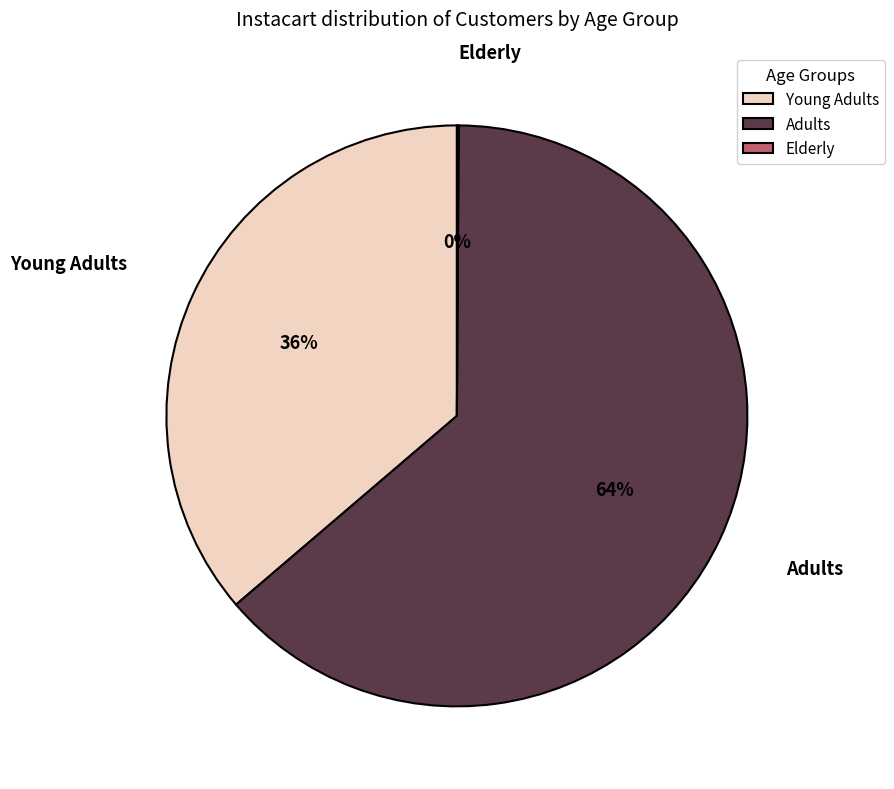

To the nearest percent, what is the average slice percentage?

33%